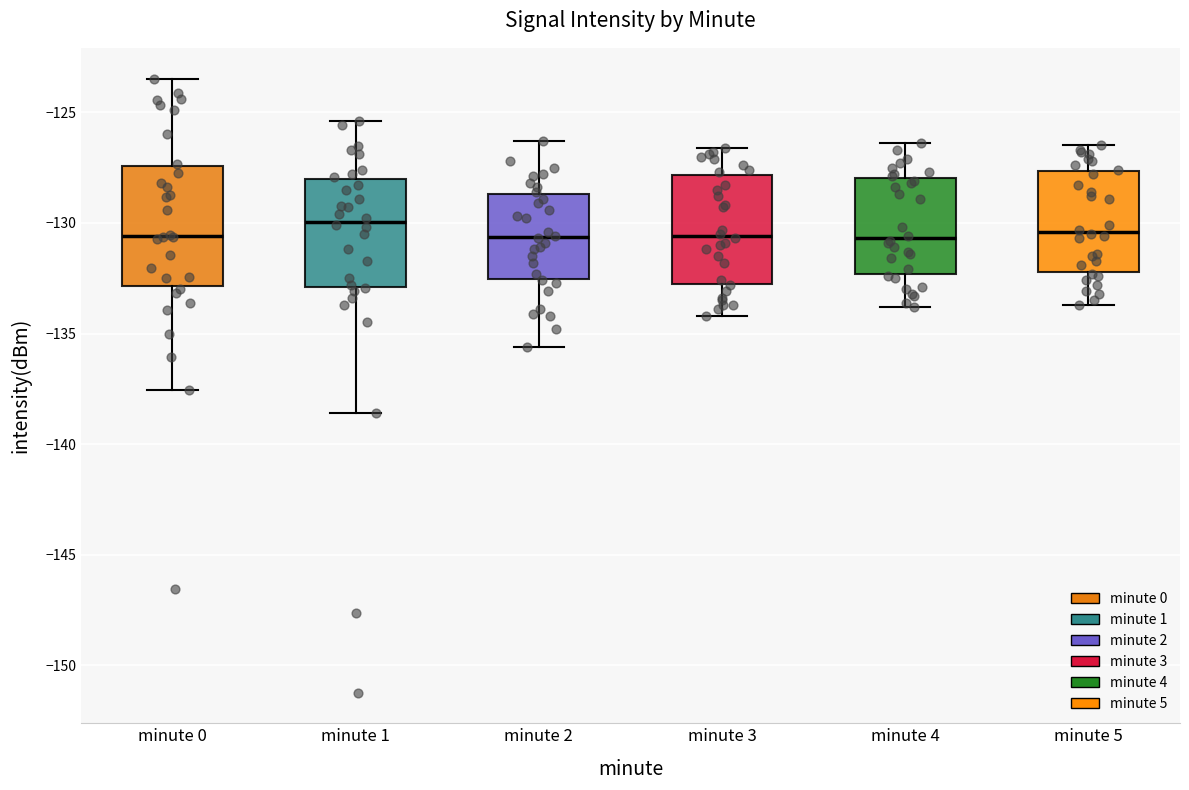

Where is the lower edge of the box for minute 0 on the y-axis? The values are not printed on the chart, so give them approximately, as read against the axis.

-133.0